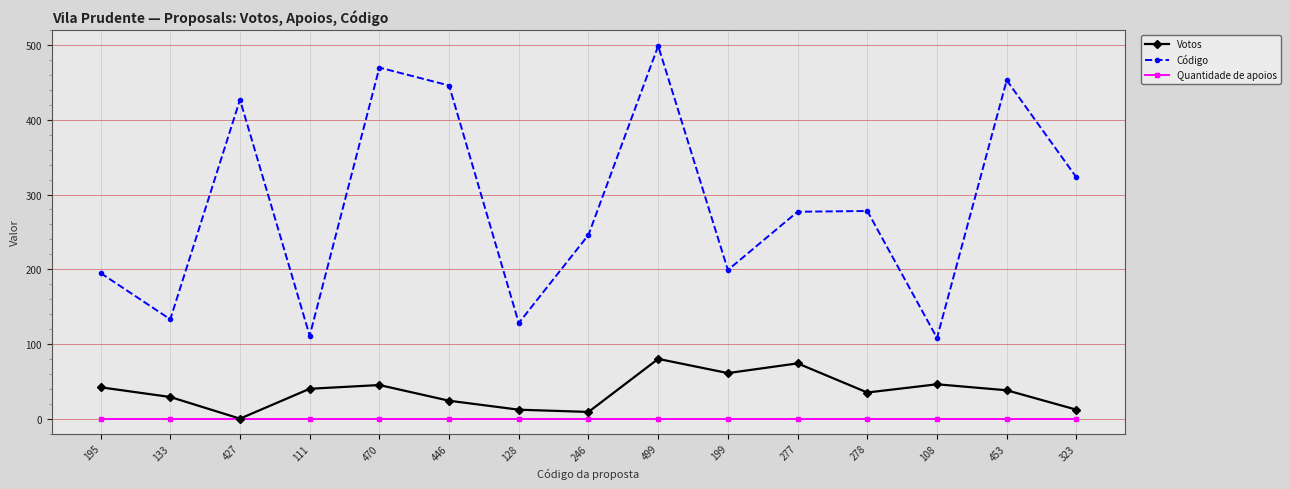

Which series has the widest spread of values?

Código